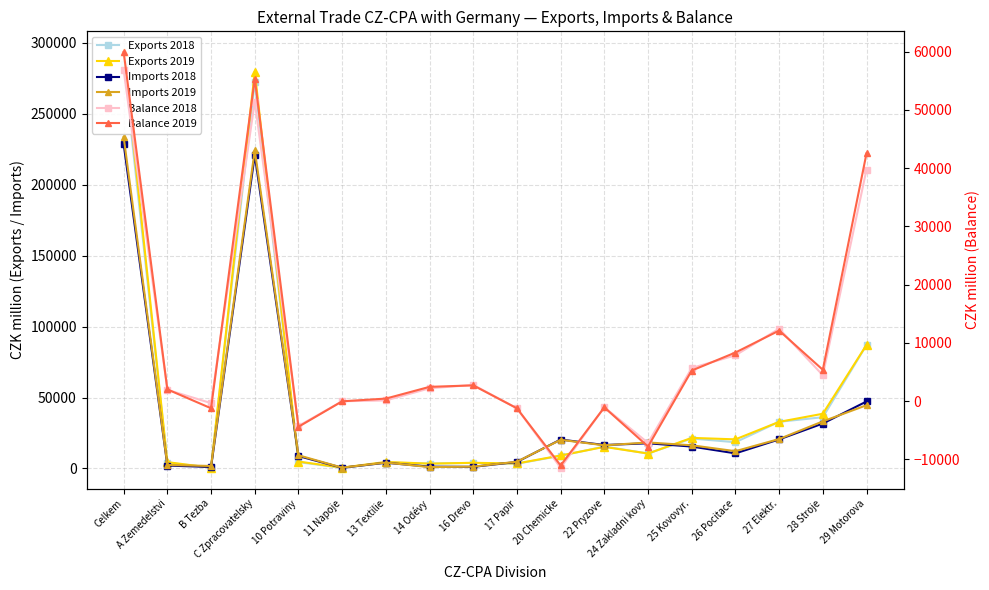

Which label corresponds to the smallest value in the chart?

20 Chemicke